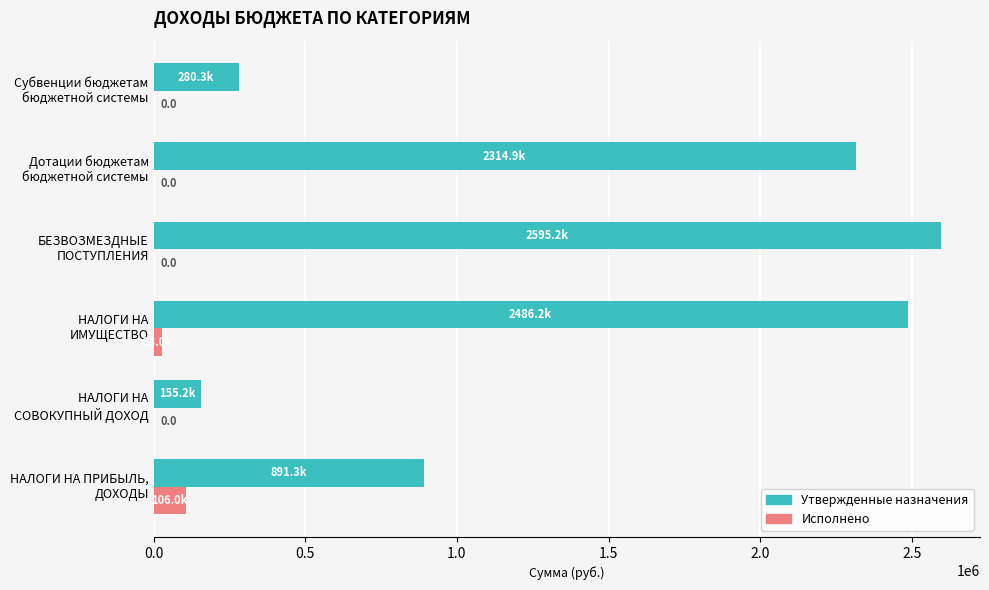

What is the sum of all Утвержденные назначения values?

8723065.0